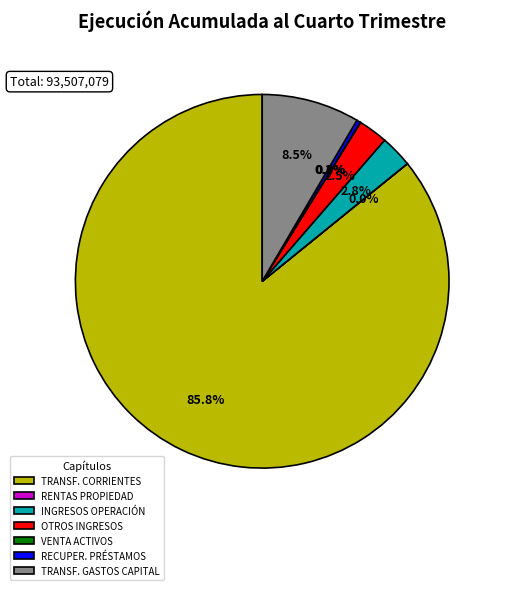

Which category has the biggest portion of the pie?

TRANSF. CORRIENTES